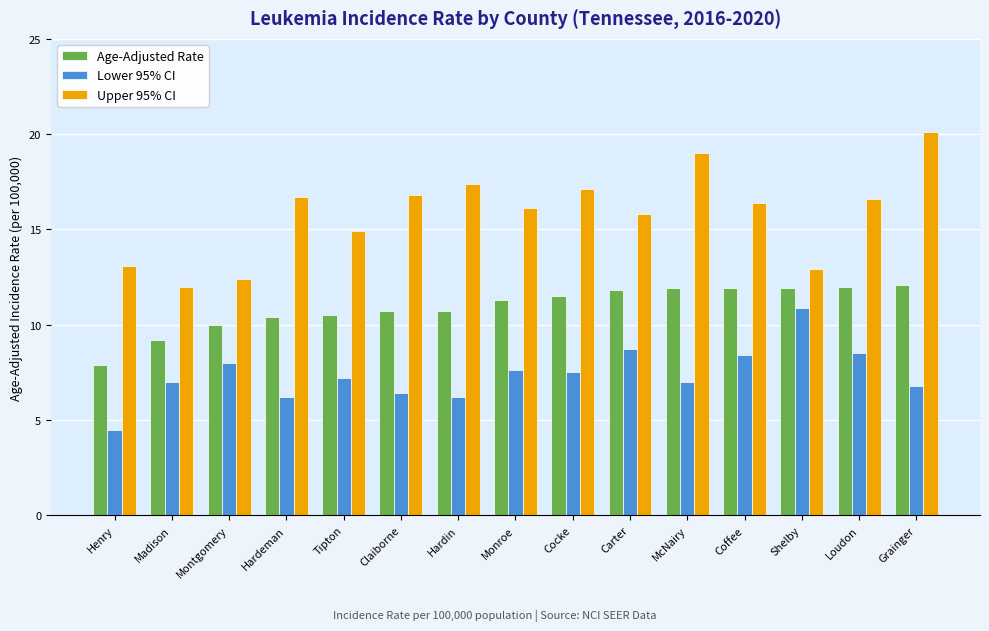

The Age-Adjusted Rate series shows 11.5 at Cocke. True or false?

True